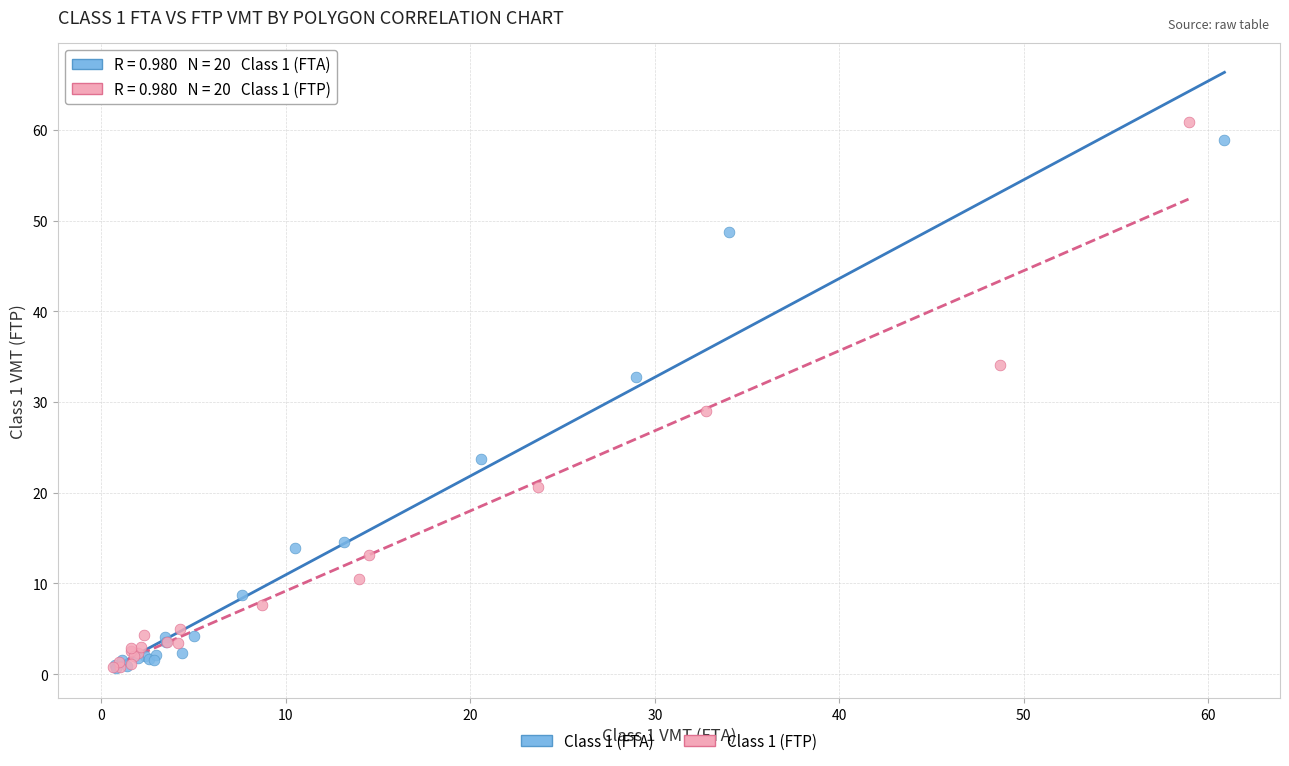

Which series contains the highest Y value?

Class 1 (FTP)